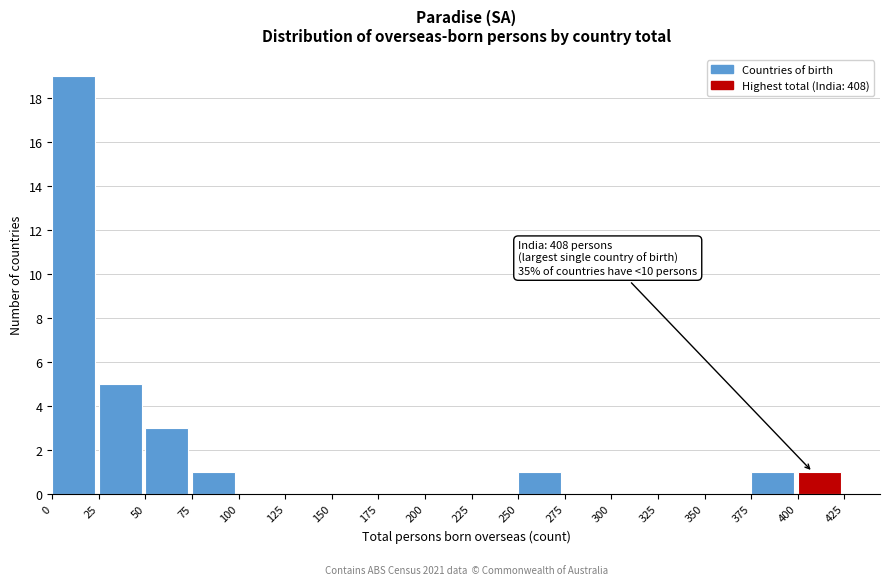

Which range on the x-axis has the tallest bar?

0 to 25